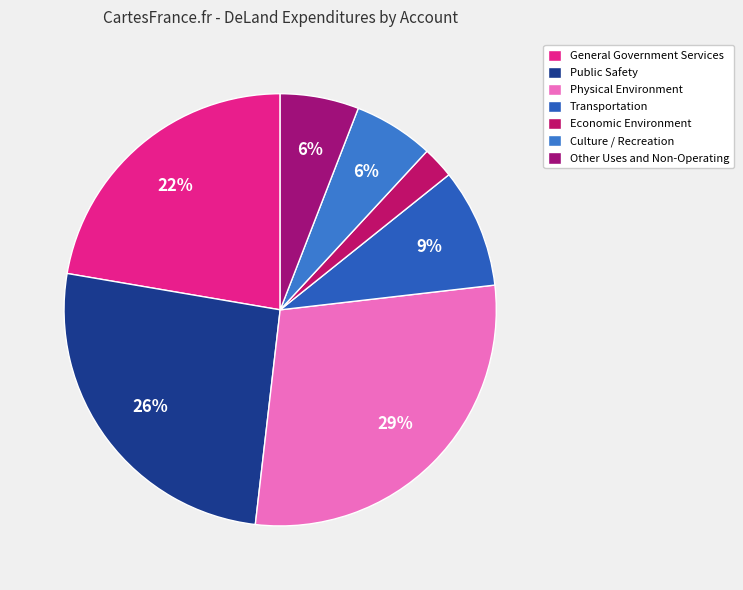

What percentage is NOT represented by Economic Environment?

97.6%